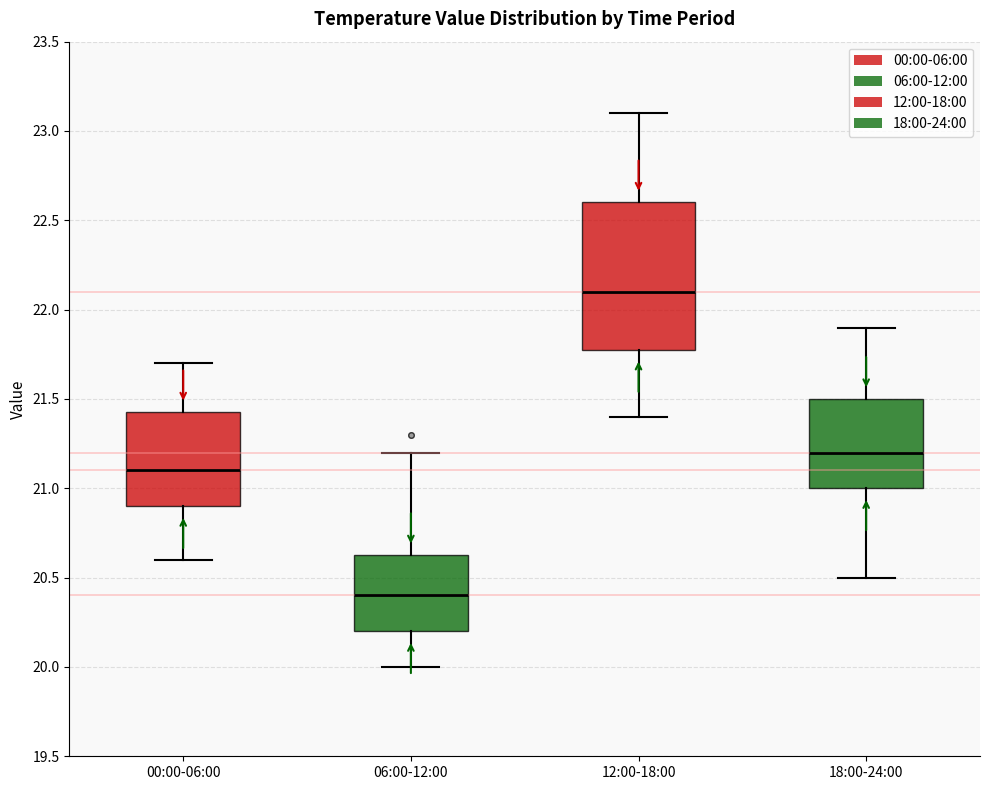

Reading left to right, transcribe this box plot: for each box, give where its median line is, the range the box spans, and where its two whiskers end, as read against the y-axis. The values are not printed on the chart, so give them approximately, as read against the axis.

00:00-06:00: median 21.10, box 20.90 to 21.45, whiskers 20.60 to 21.70
06:00-12:00: median 20.40, box 20.20 to 20.65, whiskers 20.00 to 21.20
12:00-18:00: median 22.10, box 21.80 to 22.60, whiskers 21.40 to 23.10
18:00-24:00: median 21.20, box 21.00 to 21.50, whiskers 20.50 to 21.90